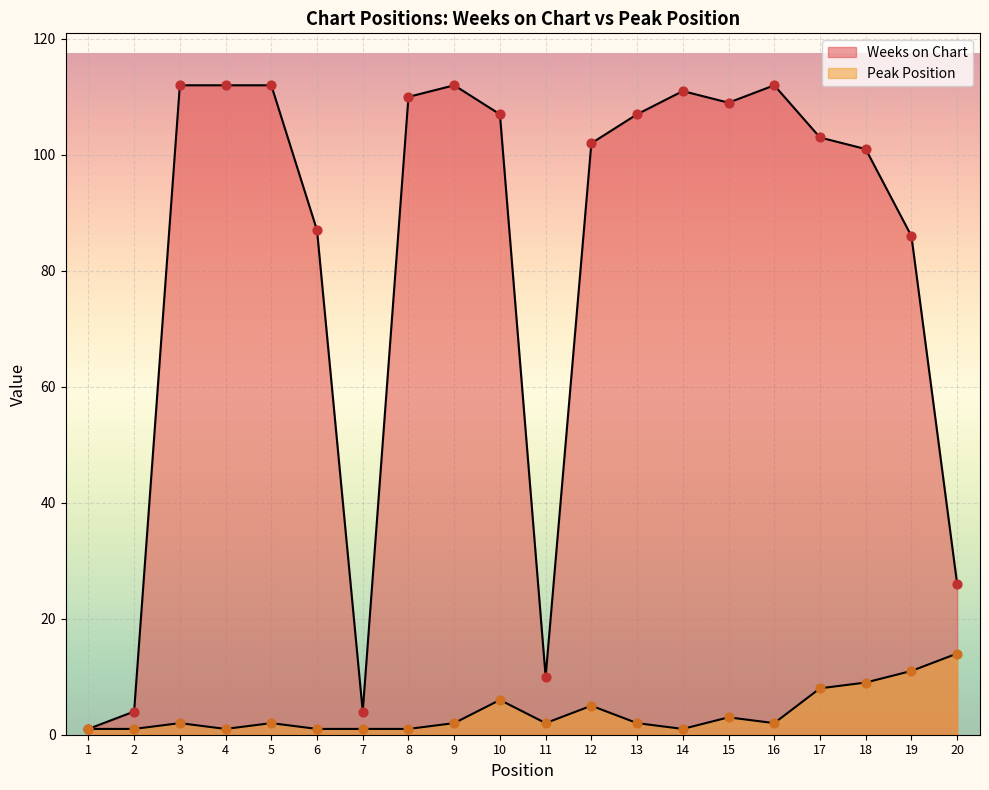

What is the total value across all series at 13?

109